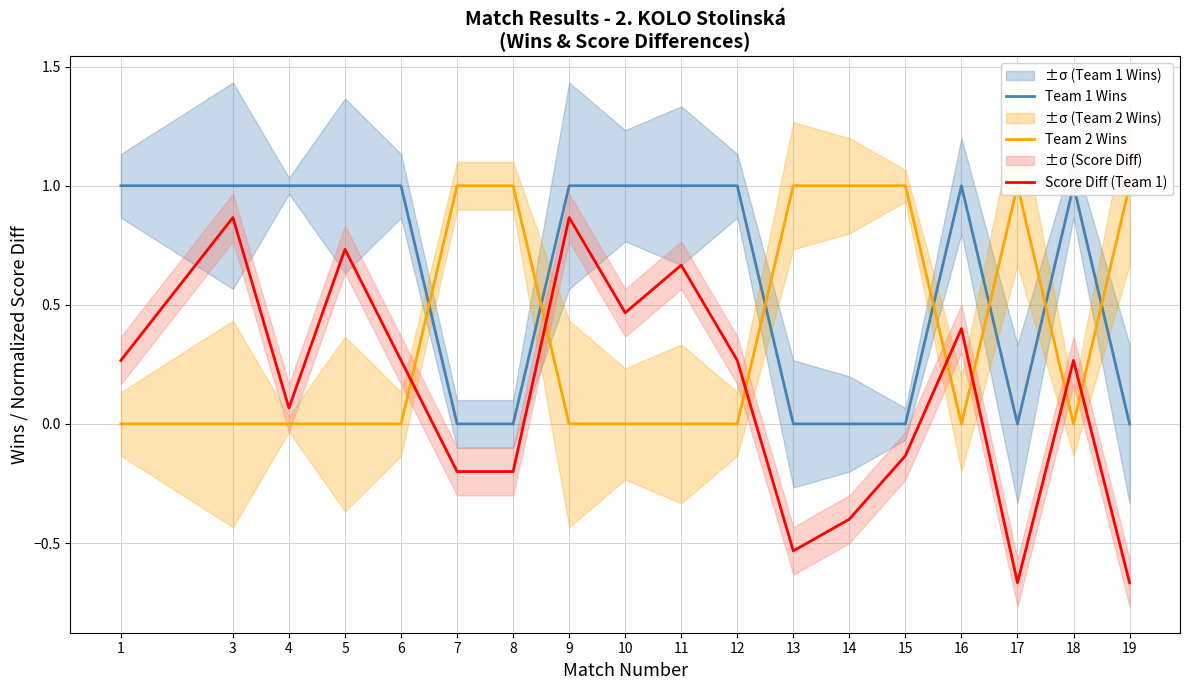

List the labels in order of Score Diff (Team 1) value, largest first.

3, 9, 5, 11, 10, 16, 1, 6, 12, 18, 4, 15, 7, 8, 14, 13, 17, 19